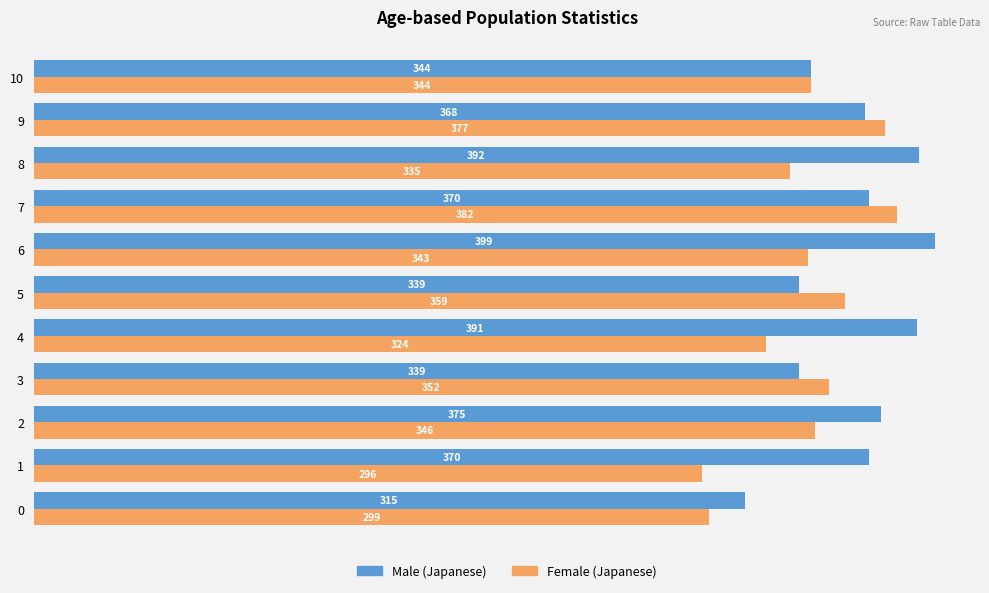

Which series has the widest spread of values?

Female (Japanese)